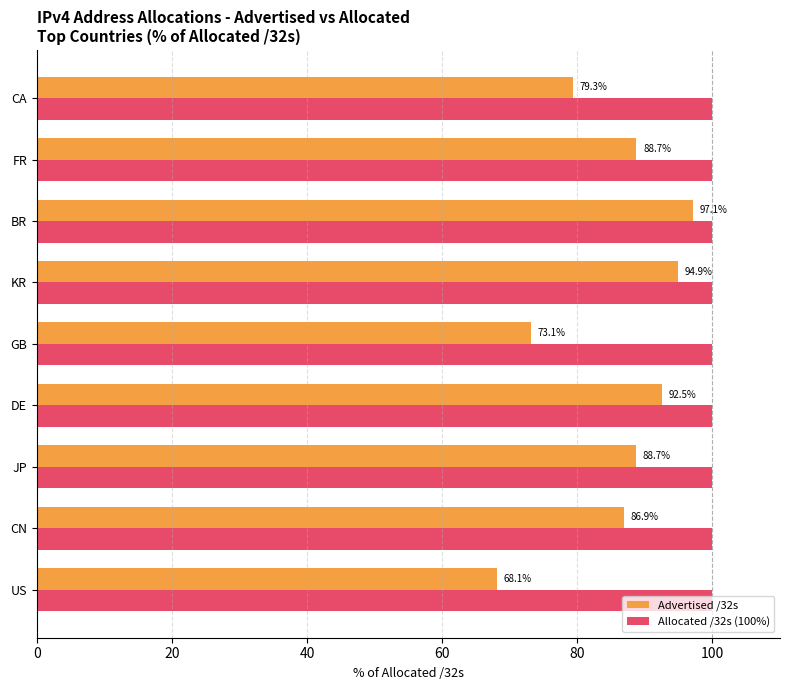

The Advertised /32s series shows 36.4 at DE. True or false?

False